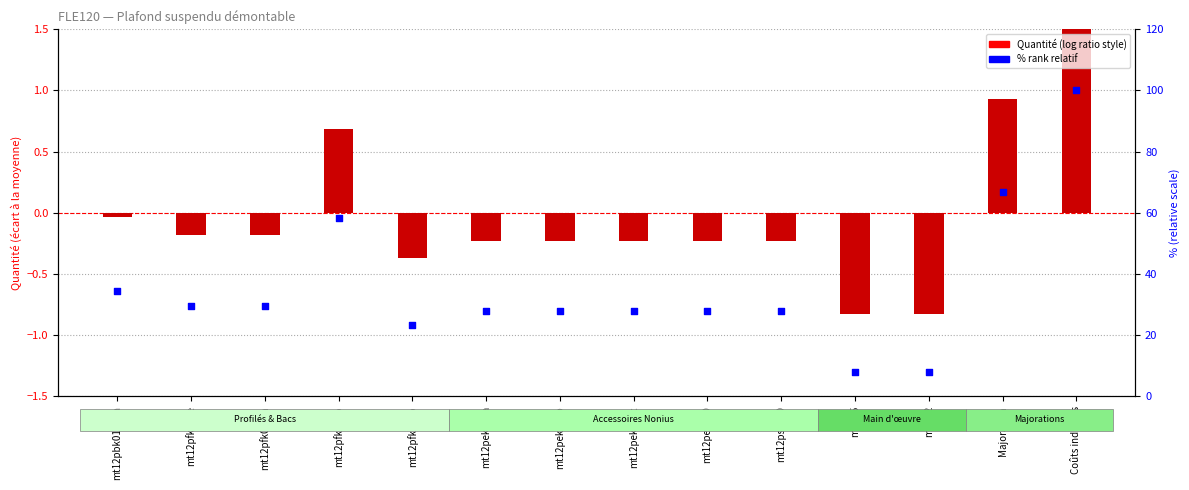

Which series has the largest total across all categories?

% relative rank